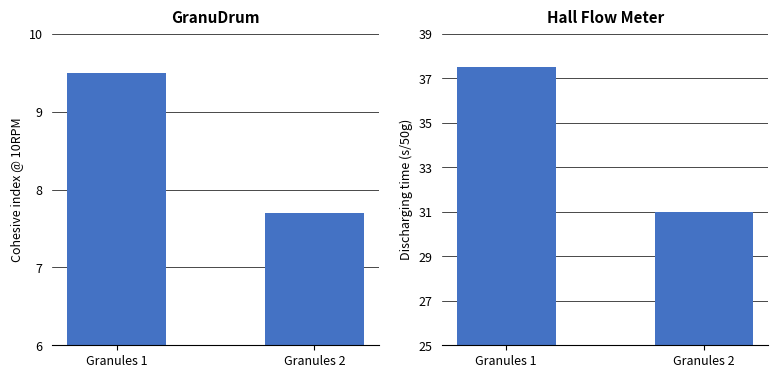

How many series are shown in this chart?

2